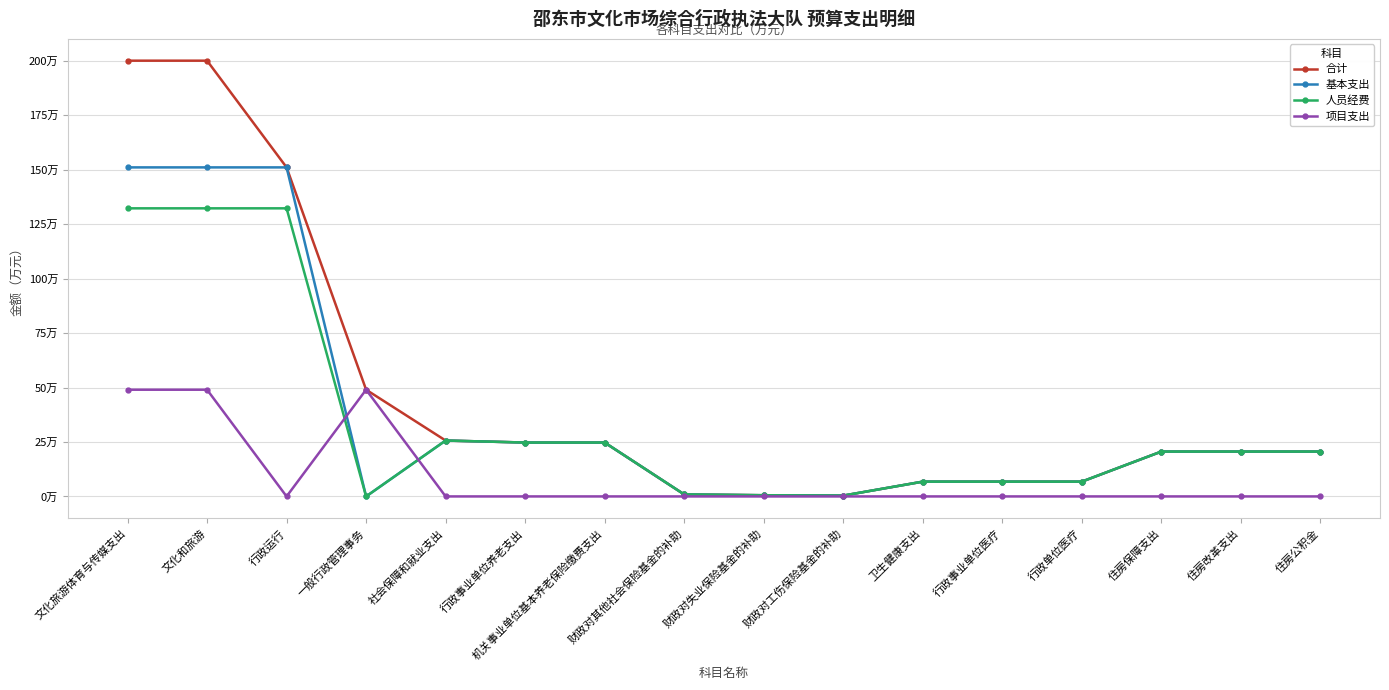

At how many categories does at least one series exceed 152?

2